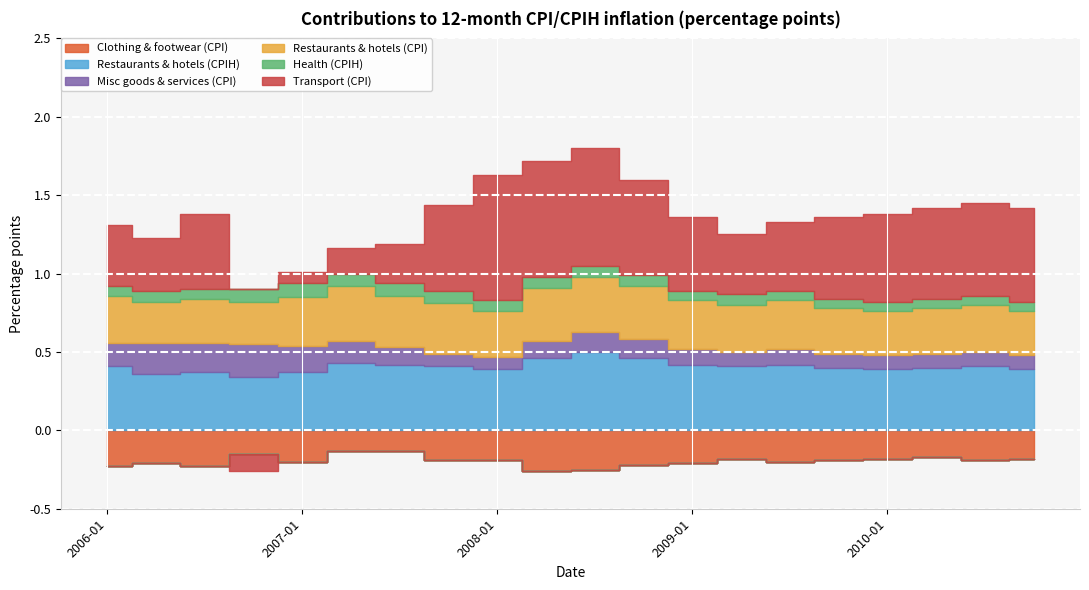

True or false: Health (CPIH) and Clothing & footwear (CPI) intersect in this chart.

False